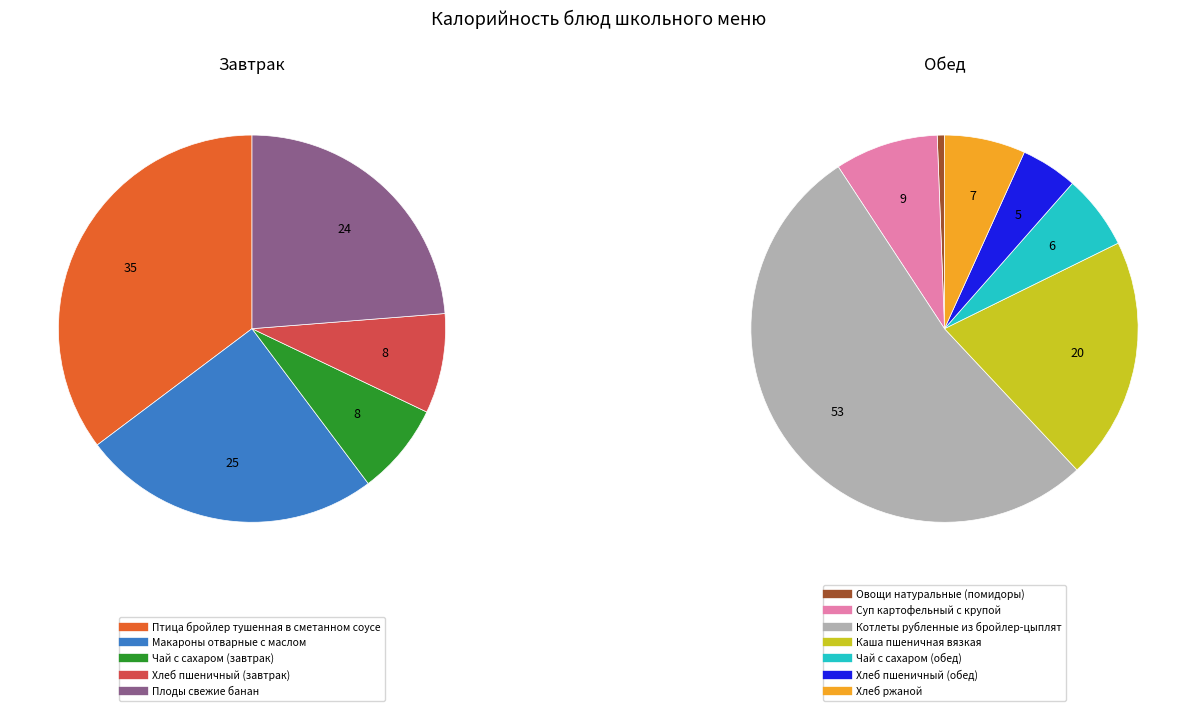

Which category has the biggest portion of the pie?

Котлеты рубленные из бройлер-цыплят